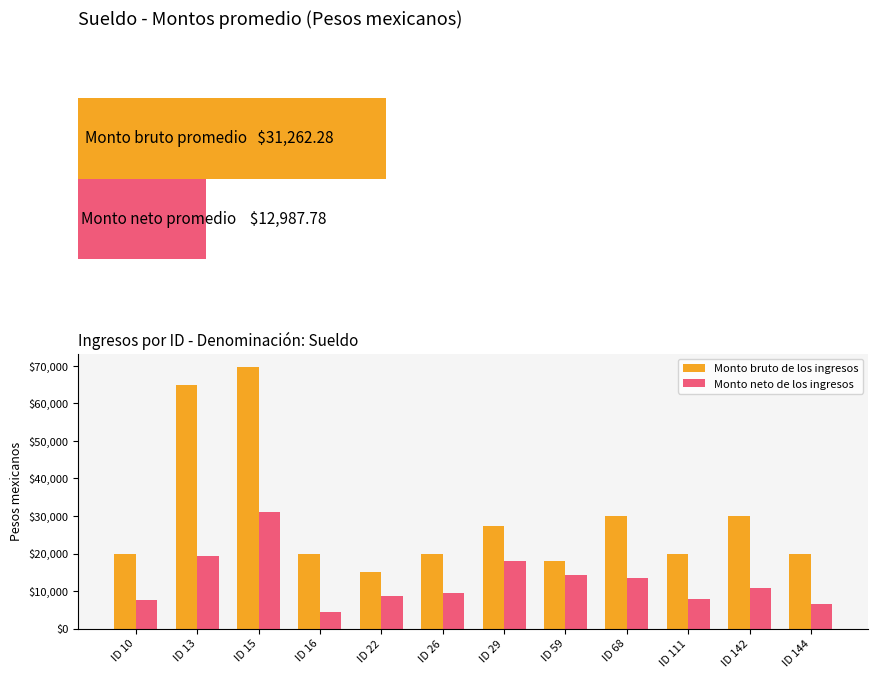

What is the value of the Monto bruto de los ingresos bar at the 8th from the left?

17939.2